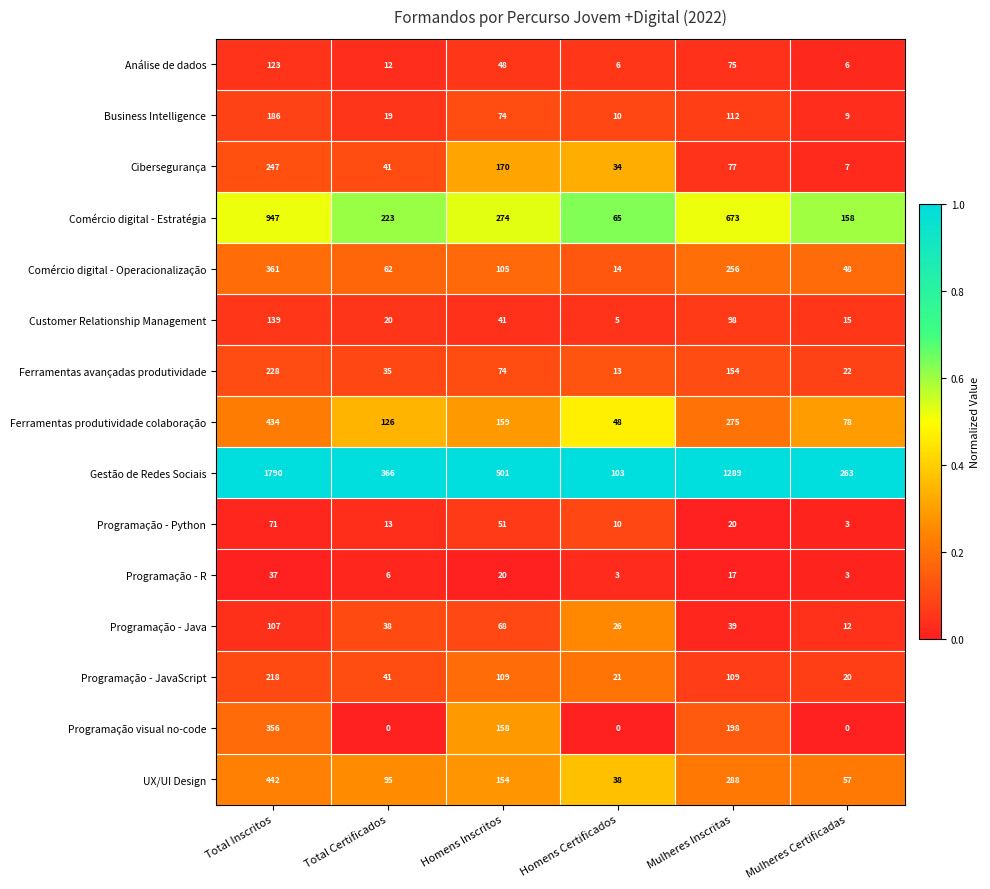

What is the maximum value for Ferramentas produtividade colaboração?

434